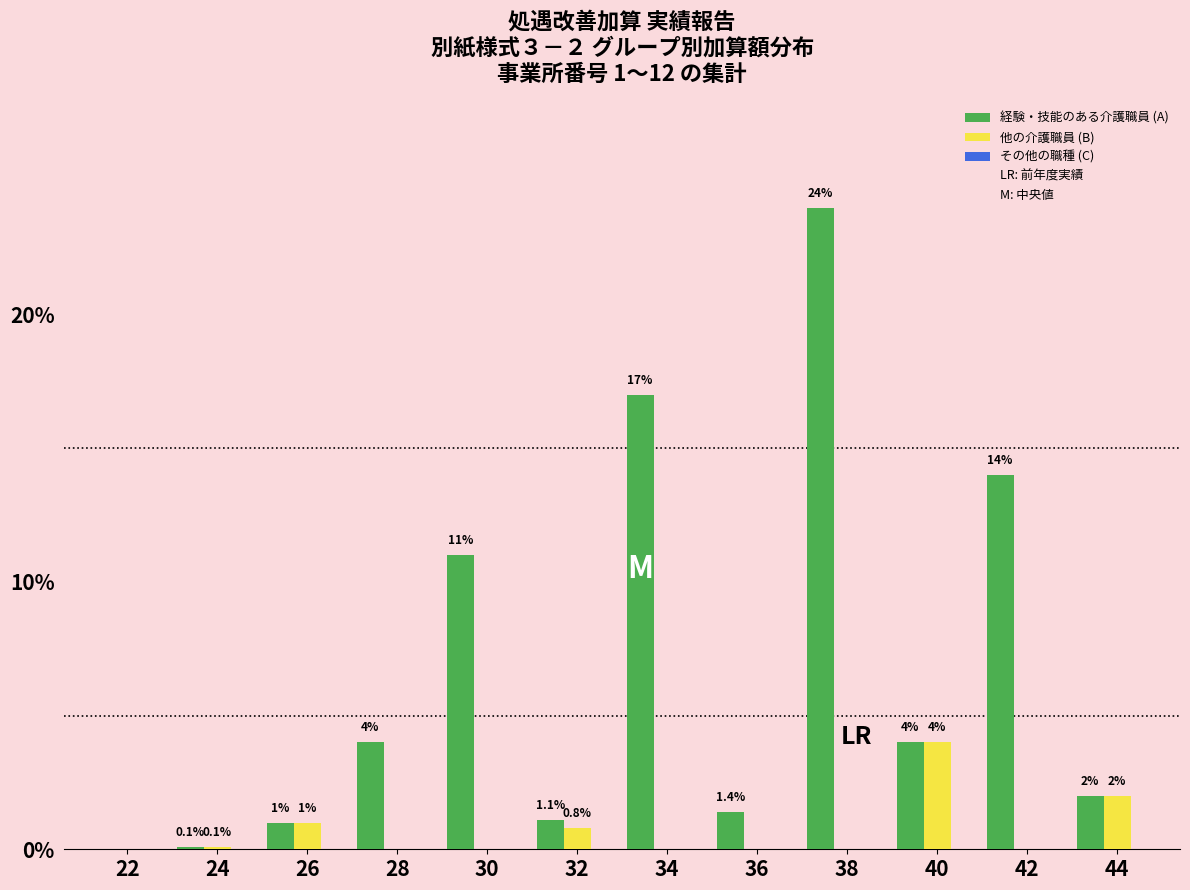

Which series changed the most between 34 and 40?

経験・技能のある介護職員 (A)